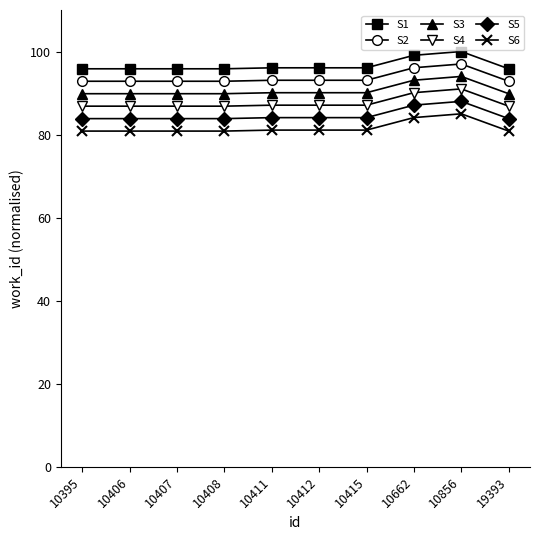

Is the value of S3 at 10412 greater than the value of S5 at 10395?

Yes